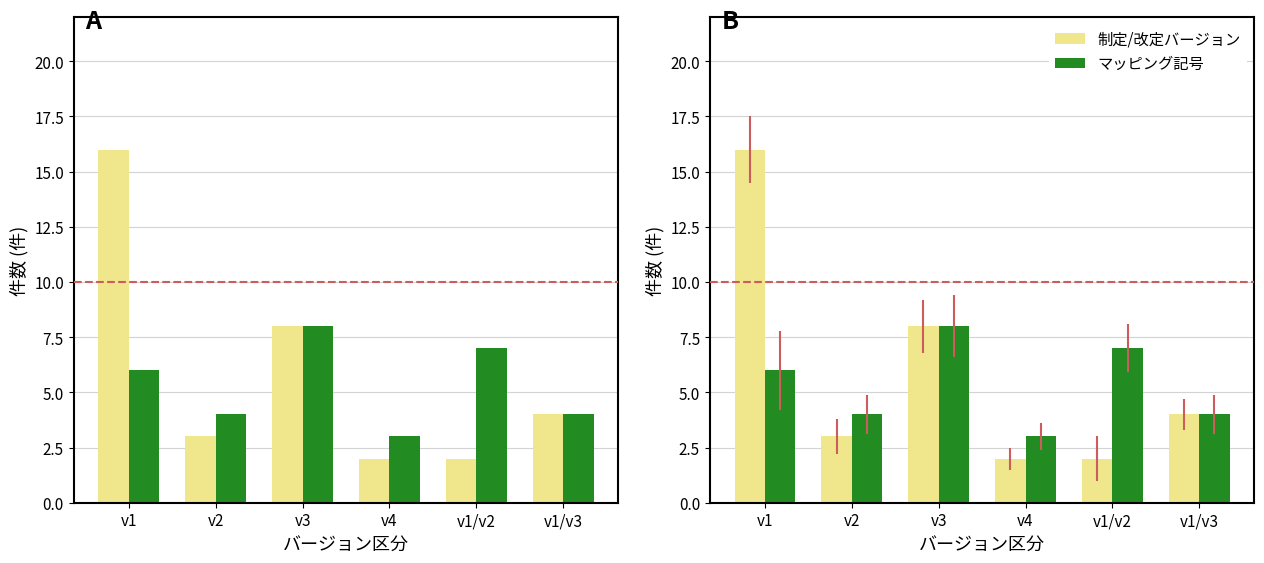

The マッピング記号 series shows 6 at v1. True or false?

True